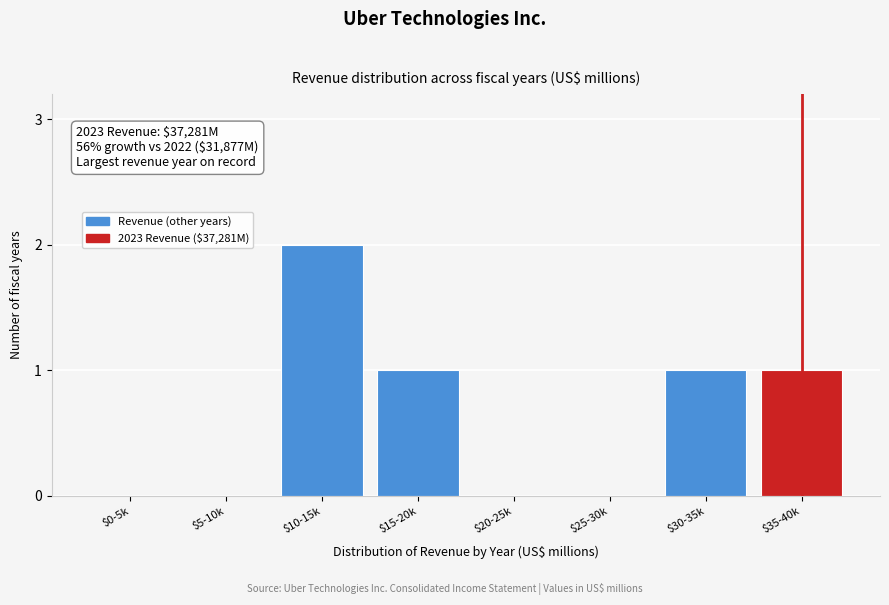

The chart shows a value of 0 at $20-25k. True or false?

True